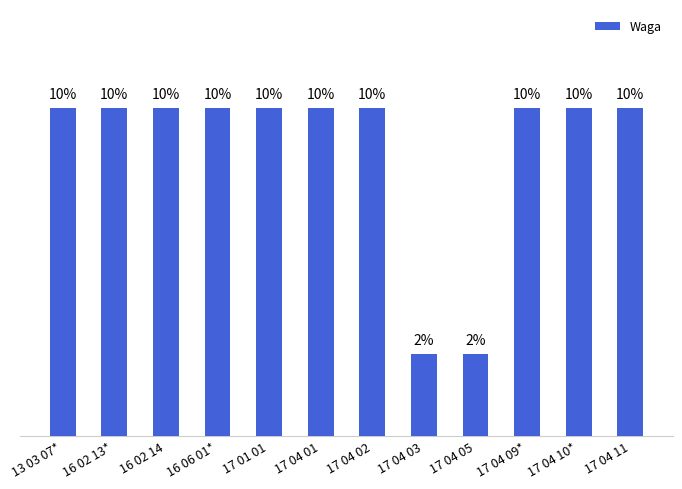

Does the chart contain any negative values?

No